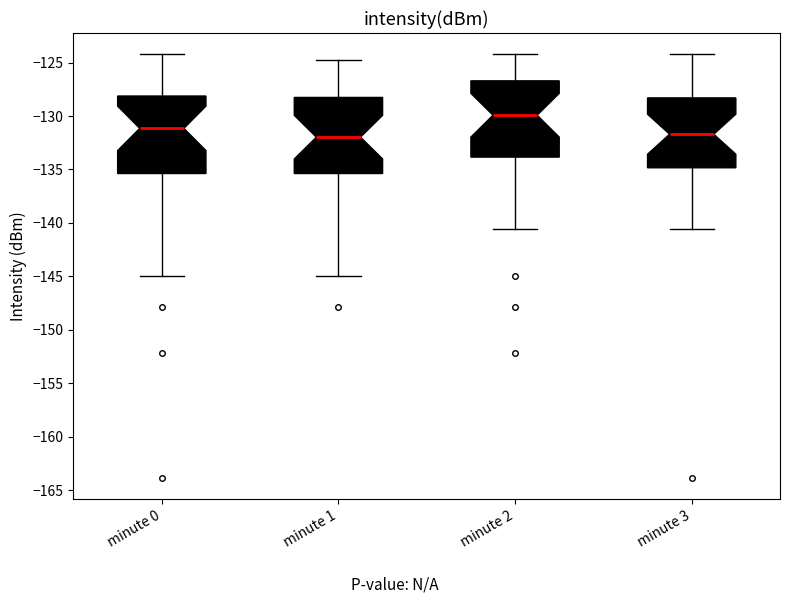

Reading left to right, transcribe this box plot: for each box, give where its median line is, the range the box spans, and where its two whiskers end, as read against the y-axis. The values are not printed on the chart, so give them approximately, as read against the axis.

minute 0: median -131.0, box -135.5 to -128.0, whiskers -145.0 to -124.0
minute 1: median -132.0, box -135.5 to -128.5, whiskers -145.0 to -125.0
minute 2: median -130.0, box -134.0 to -126.5, whiskers -140.5 to -124.0
minute 3: median -131.5, box -135.0 to -128.5, whiskers -140.5 to -124.0